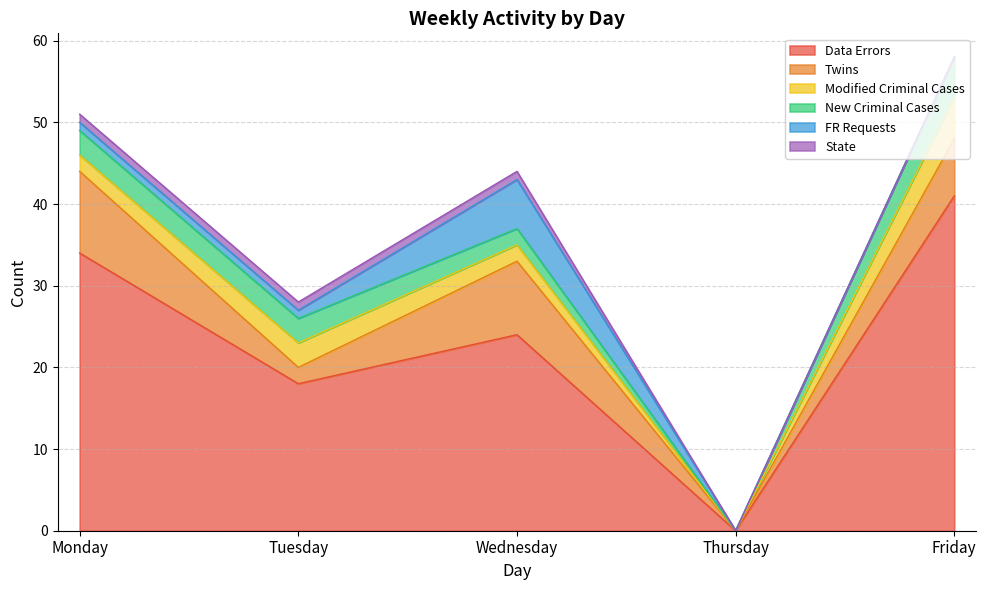

True or false: New Criminal Cases has a value of 5 at Friday.

True